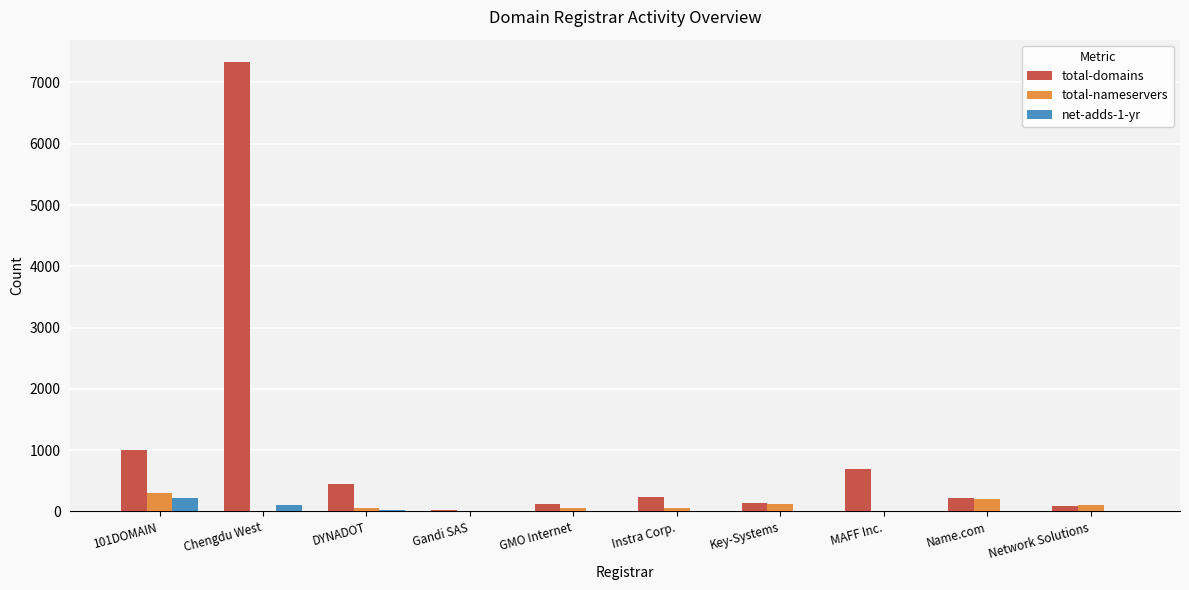

At which category is the sum across all series the highest?

Chengdu West